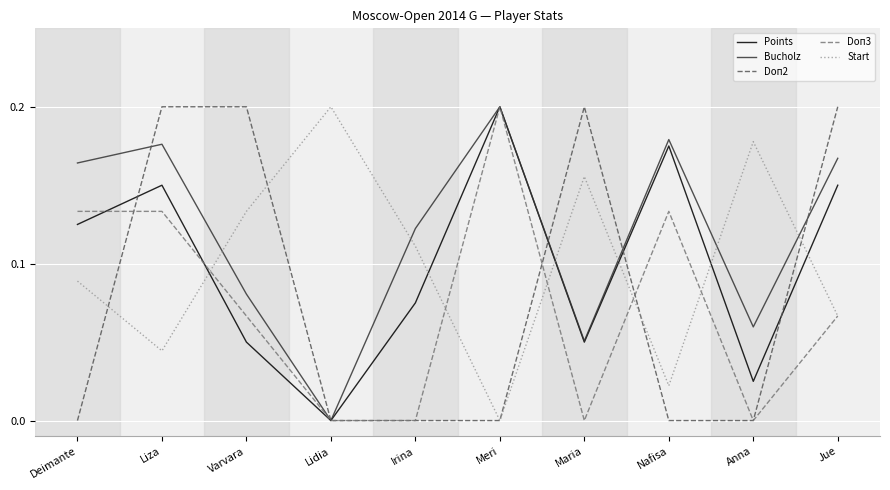

How many lines are shown in the chart?

5